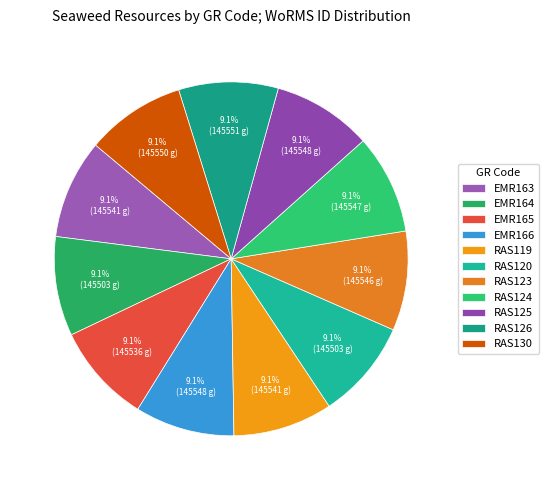

Which has a higher value, RAS126 or RAS130?

RAS126